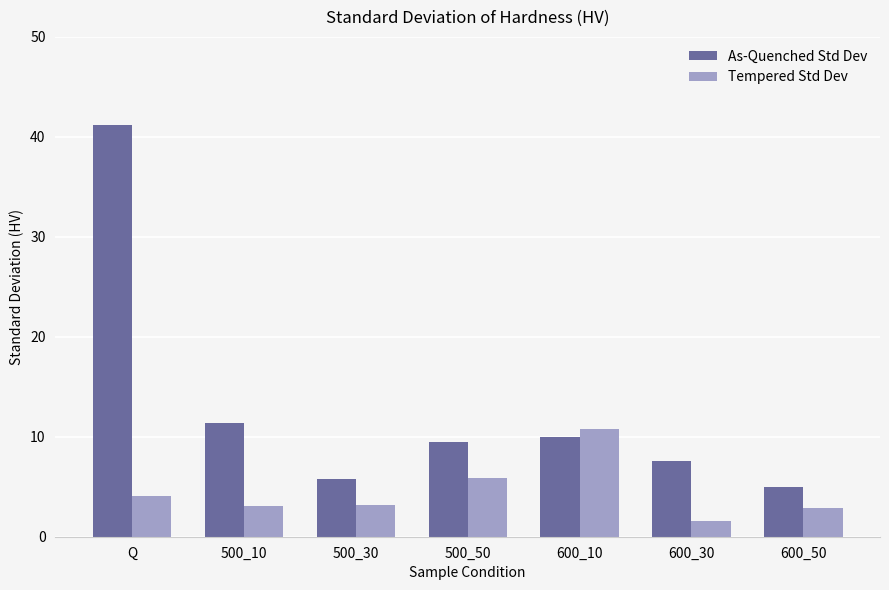

What is the total value across all series at 500_10?

14.4